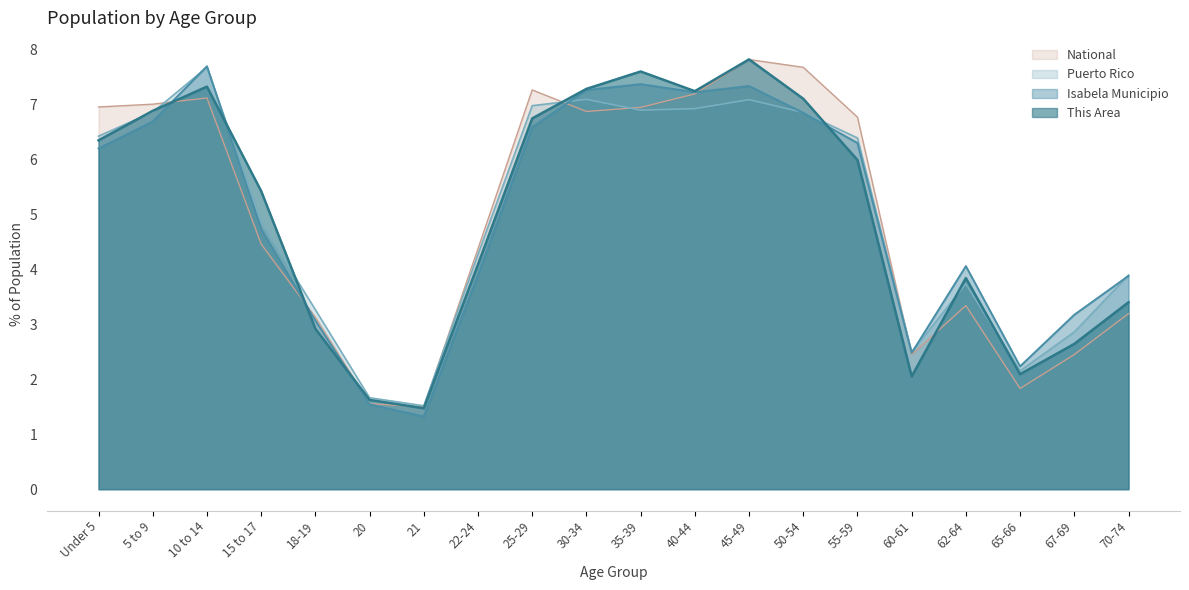

What position from the left is 5 to 9?

2